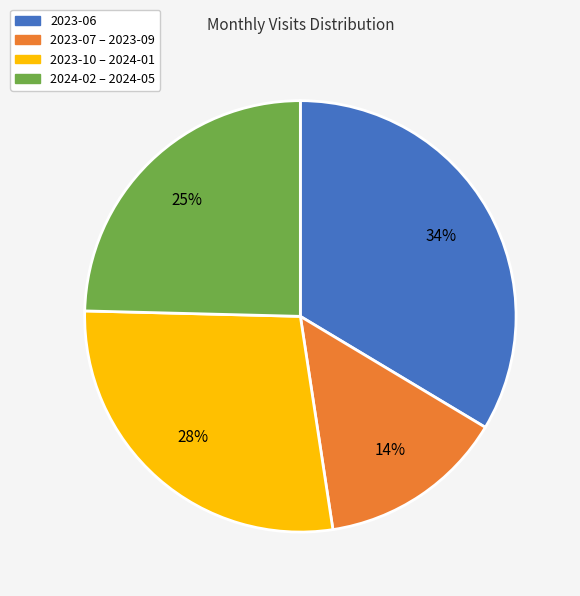

To the nearest percent, what is the difference between the largest and smallest slice percentages?

20%